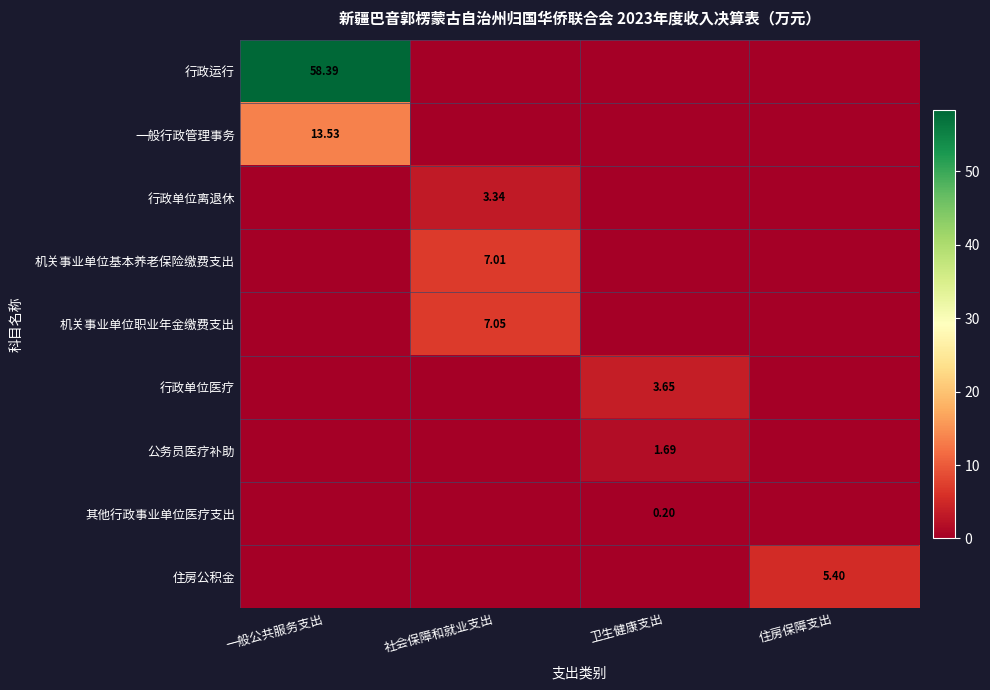

Count the number of data series in this chart.

9